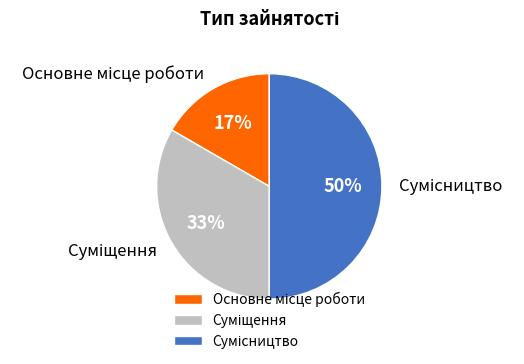

How many segments does this pie chart have?

3